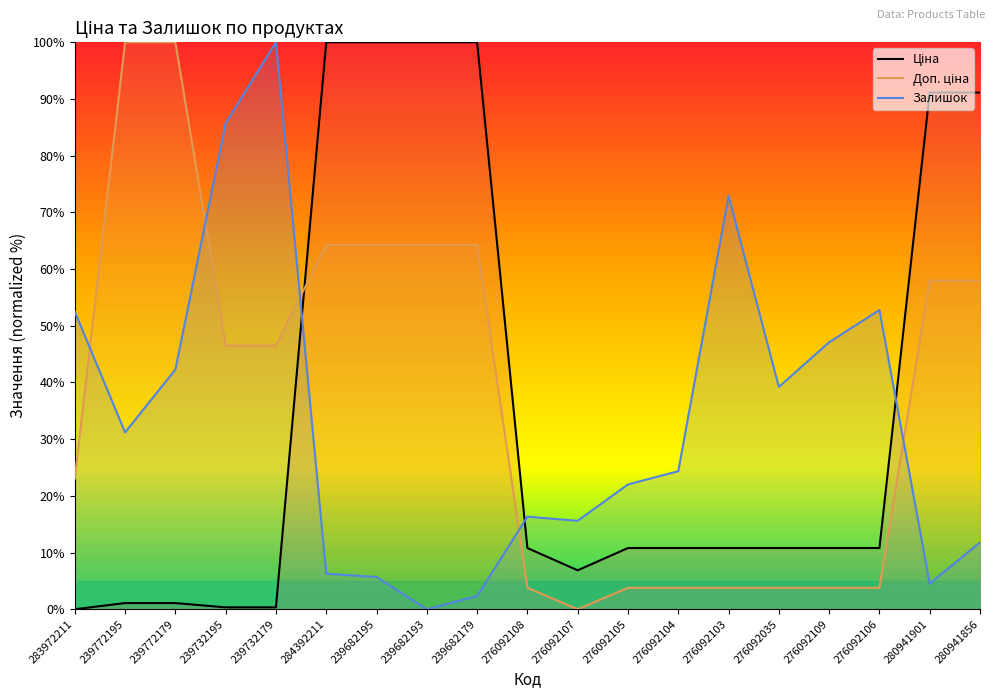

Between 276092105 and 276092103, which series saw the biggest shift?

Залишок